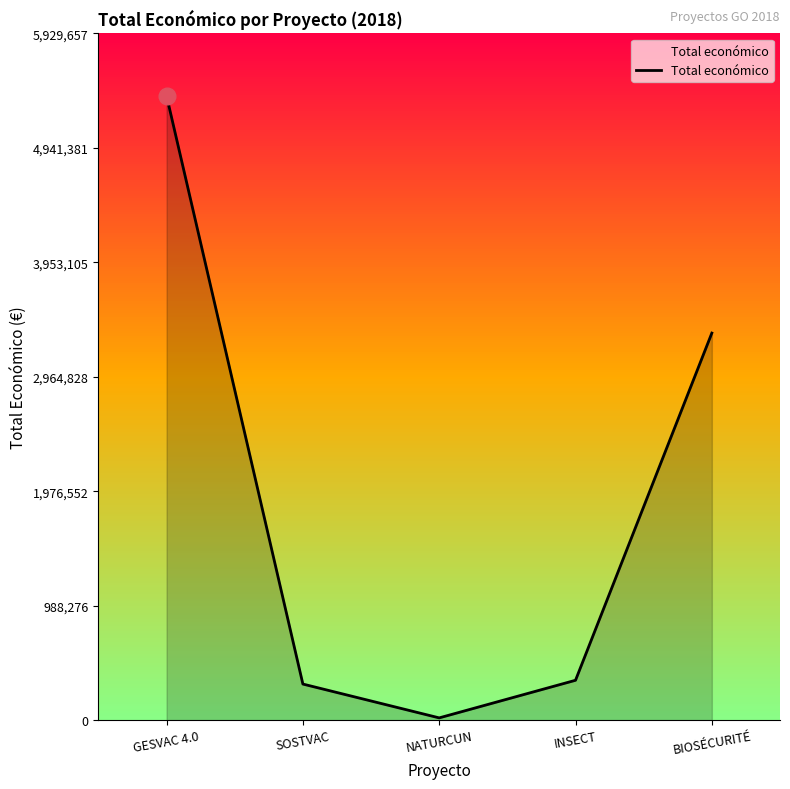

Rank the categories by value from lowest to highest.

NATURCUN, SOSTVAC, INSECT, BIOSÉCURITÉ, GESVAC 4.0